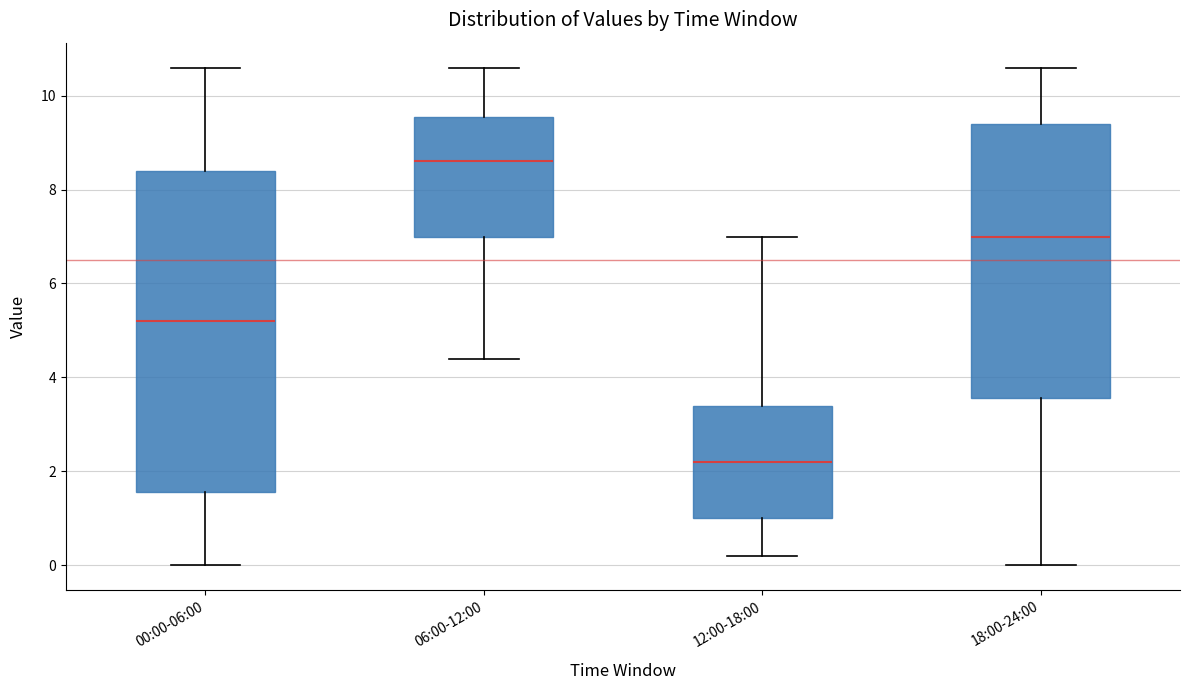

Which box's median line is the highest?

06:00-12:00